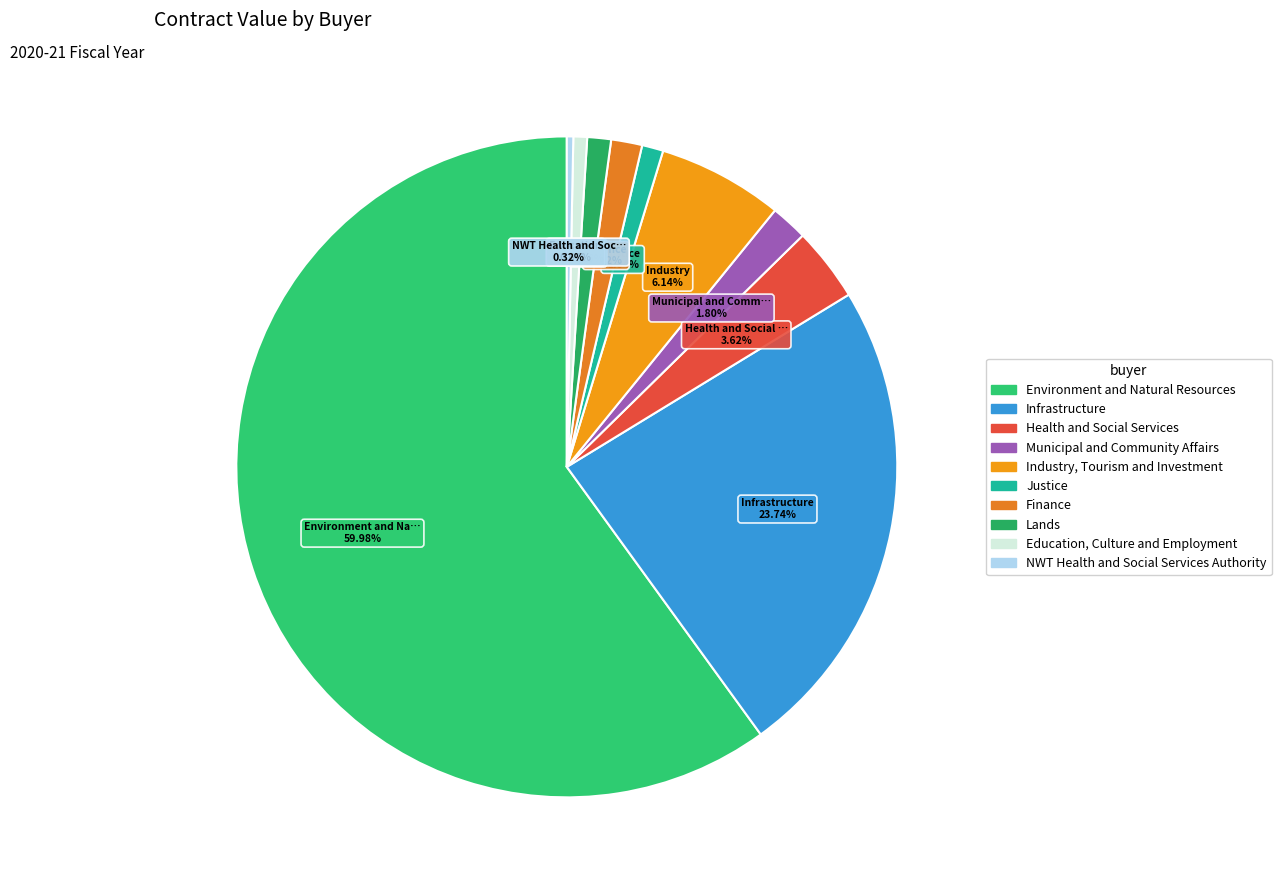

Does Industry, Tourism and Investment account for over 50% of the chart?

No